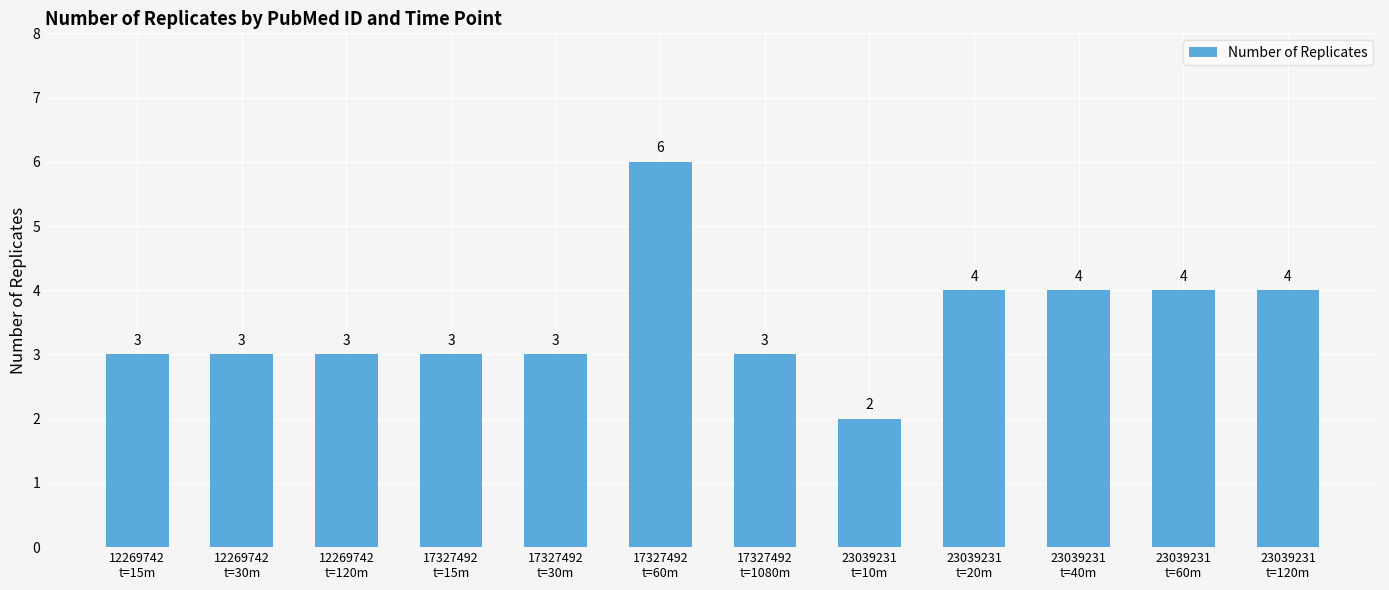

Count the number of categories in the chart.

12